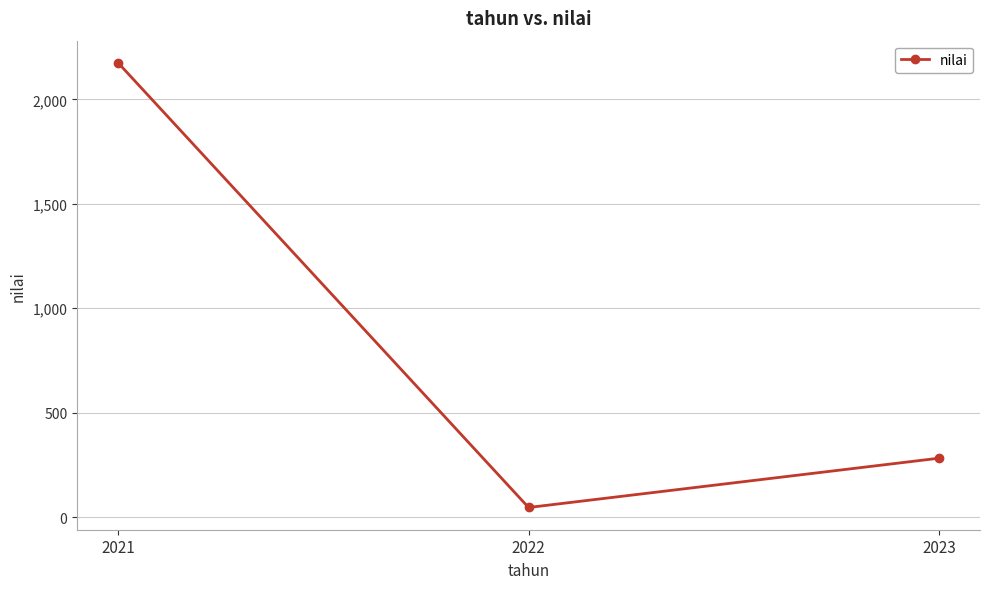

At which category does the chart reach its minimum across all series?

2022